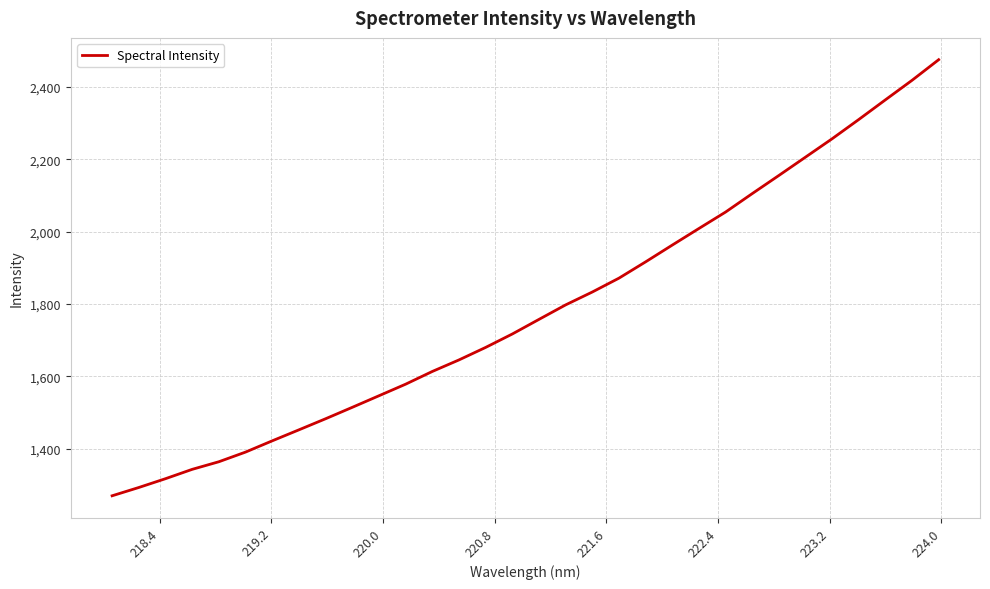

True or false: there are more than 1 points higher than both neighbors.

False